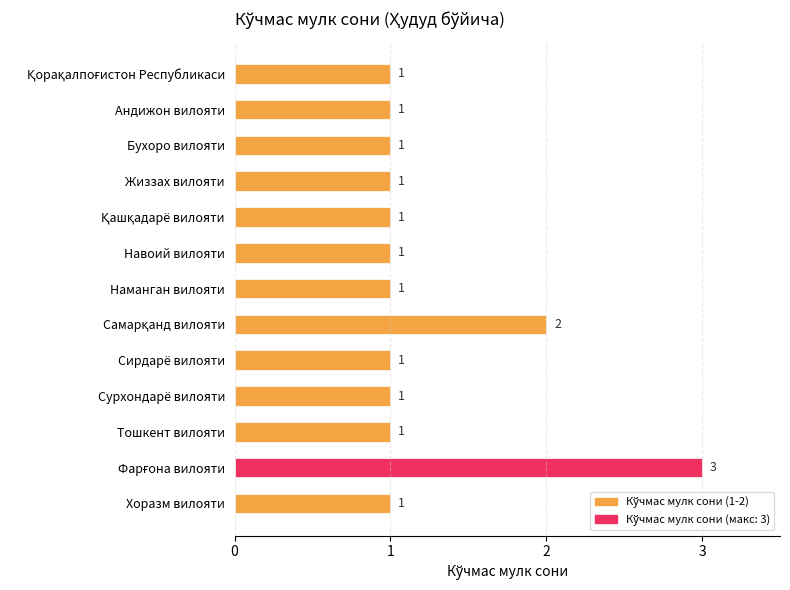

The chart shows a value of 1 at Жиззах вилояти. True or false?

True